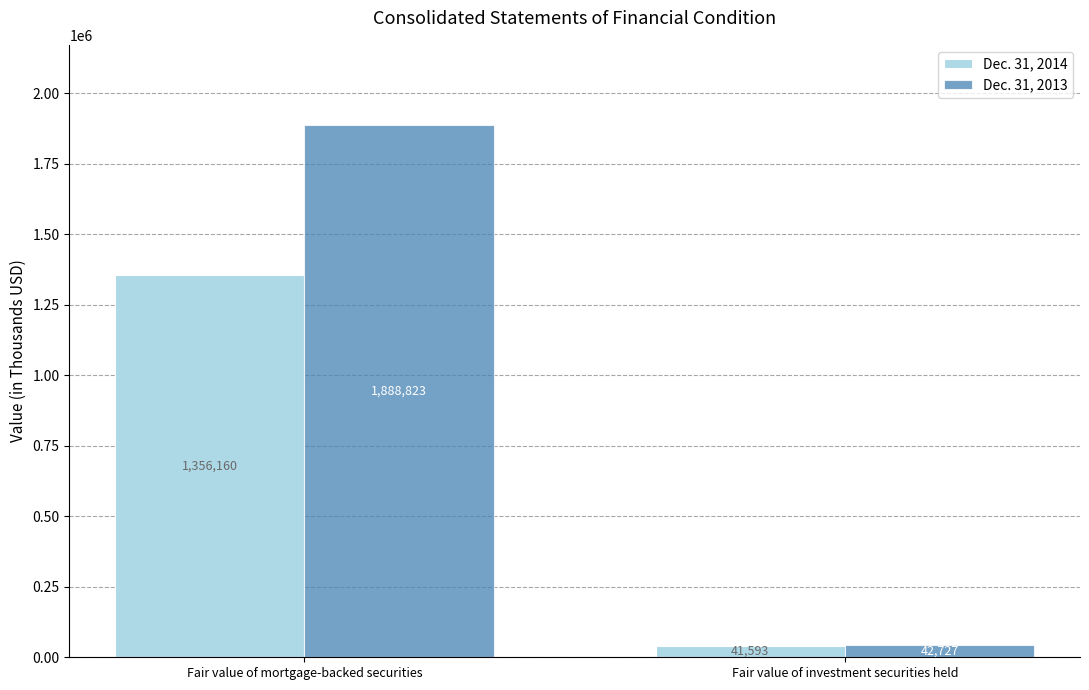

The Dec. 31, 2013 series shows 1888823 at Fair value of mortgage-backed securities. True or false?

True